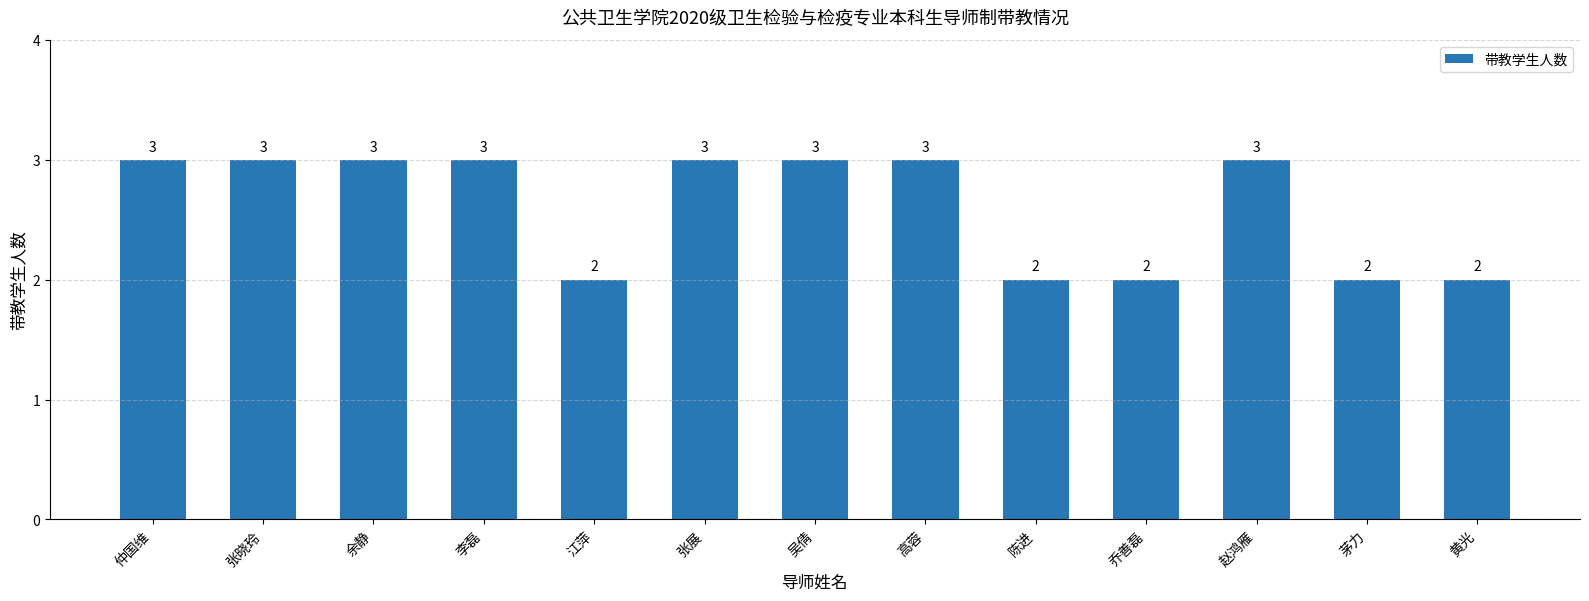

How many values are between 2 and 3?

13